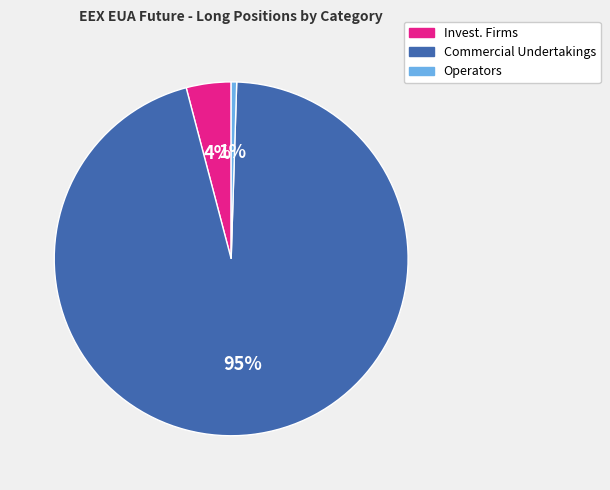

Which category has the smallest portion of the pie?

Operators